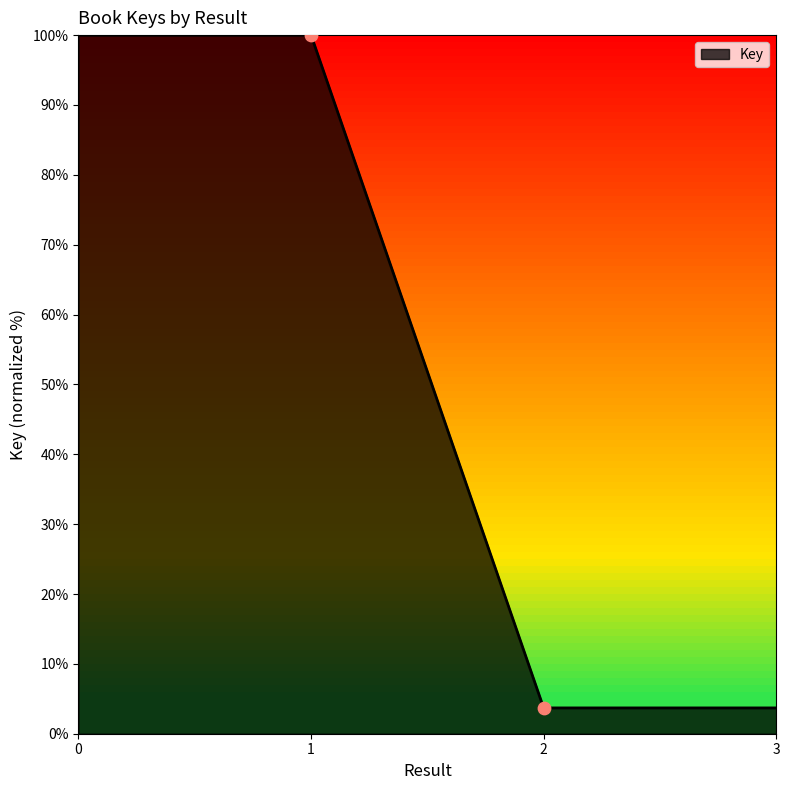

Approximately how many times larger is the value at 1 compared to 0?

1.0